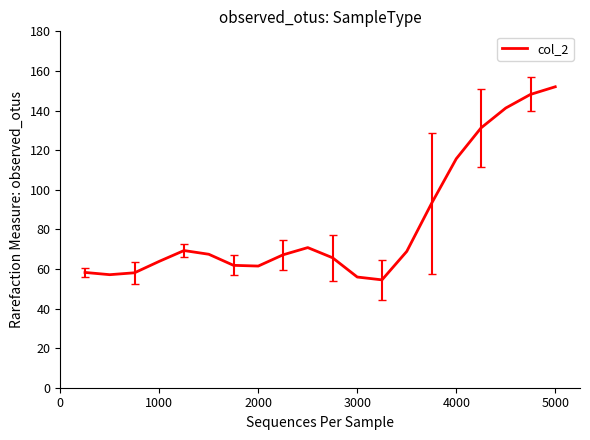

What is the difference between the maximum and minimum values?

97.5